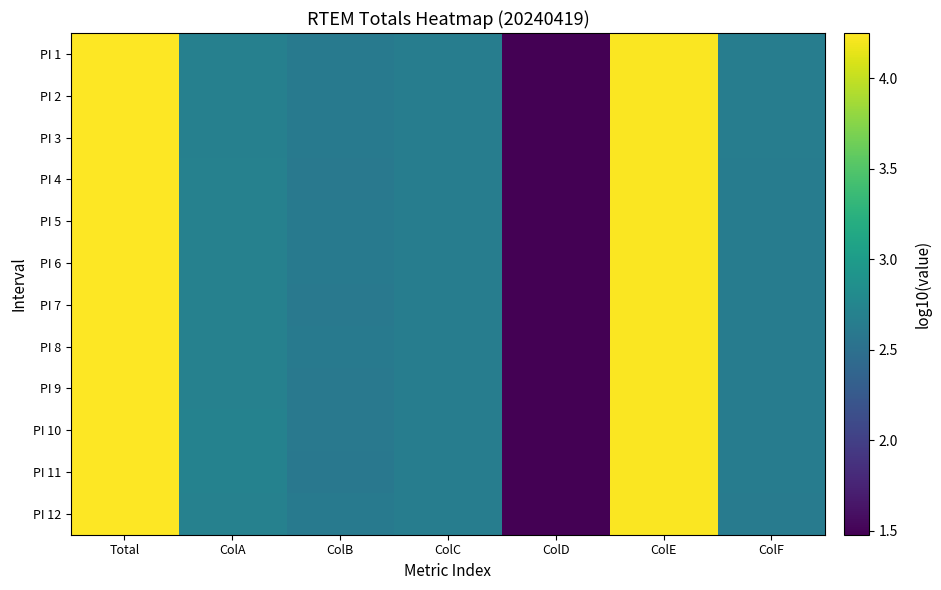

Reading left to right, what are all the values shown in this chart?

PI 1: Total=4.3	ColA=2.7	ColB=2.6	ColC=2.7	ColD=1.5	ColE=4.2	ColF=2.7
PI 2: Total=4.3	ColA=2.7	ColB=2.6	ColC=2.7	ColD=1.5	ColE=4.2	ColF=2.6
PI 3: Total=4.3	ColA=2.7	ColB=2.6	ColC=2.7	ColD=1.5	ColE=4.2	ColF=2.6
PI 4: Total=4.2	ColA=2.7	ColB=2.6	ColC=2.7	ColD=1.5	ColE=4.2	ColF=2.6
PI 5: Total=4.2	ColA=2.7	ColB=2.6	ColC=2.7	ColD=1.5	ColE=4.2	ColF=2.6
PI 6: Total=4.2	ColA=2.7	ColB=2.6	ColC=2.7	ColD=1.5	ColE=4.2	ColF=2.6
PI 7: Total=4.2	ColA=2.7	ColB=2.6	ColC=2.7	ColD=1.5	ColE=4.2	ColF=2.6
PI 8: Total=4.2	ColA=2.7	ColB=2.6	ColC=2.7	ColD=1.5	ColE=4.2	ColF=2.6
PI 9: Total=4.2	ColA=2.7	ColB=2.6	ColC=2.7	ColD=1.5	ColE=4.2	ColF=2.6
PI 10: Total=4.2	ColA=2.7	ColB=2.6	ColC=2.7	ColD=1.5	ColE=4.2	ColF=2.6
PI 11: Total=4.2	ColA=2.7	ColB=2.6	ColC=2.7	ColD=1.5	ColE=4.2	ColF=2.6
PI 12: Total=4.2	ColA=2.7	ColB=2.6	ColC=2.7	ColD=1.5	ColE=4.2	ColF=2.6